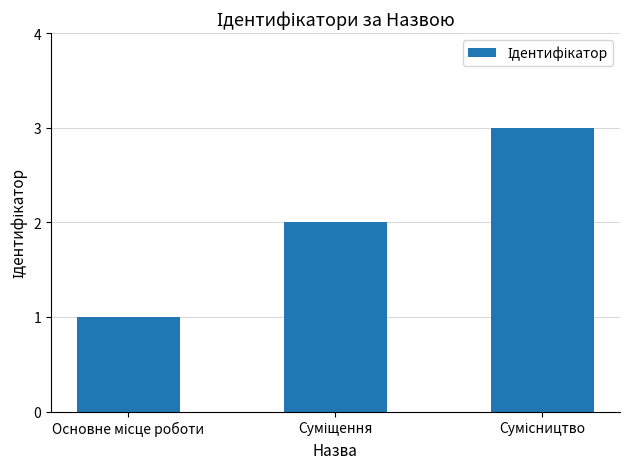

What is the sum of all values?

6